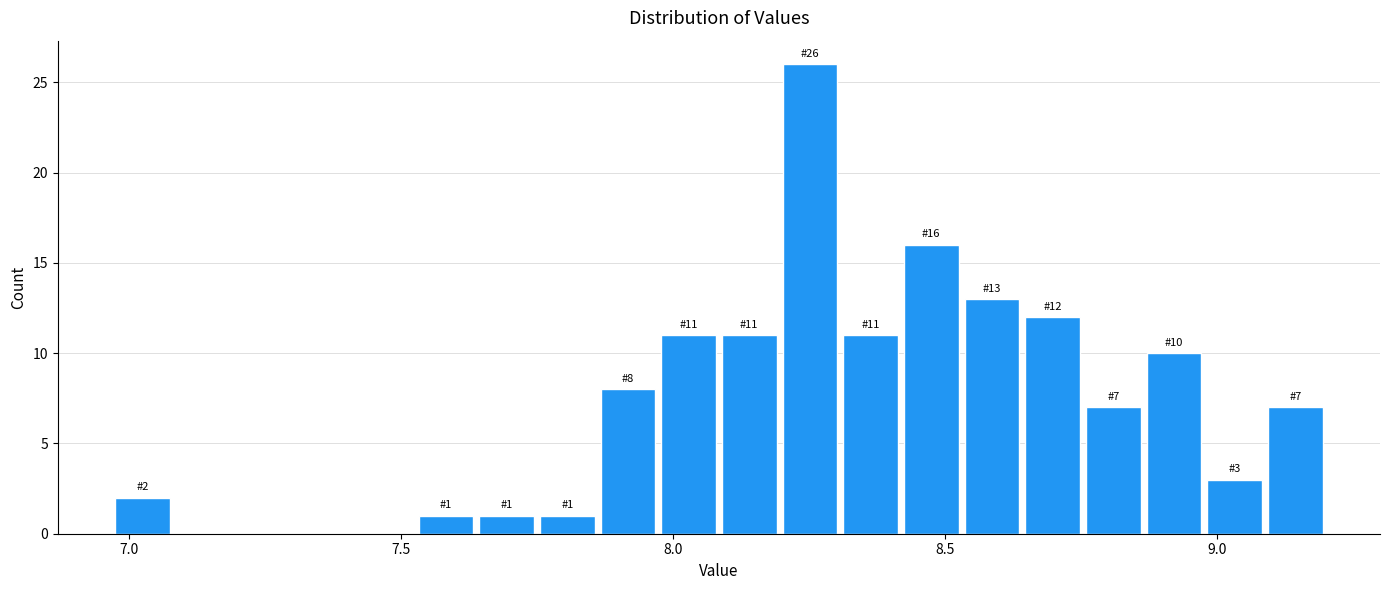

Around what value on the x-axis is the tallest bar? Give the approximate position of its centre, as read against the axis.

8.25